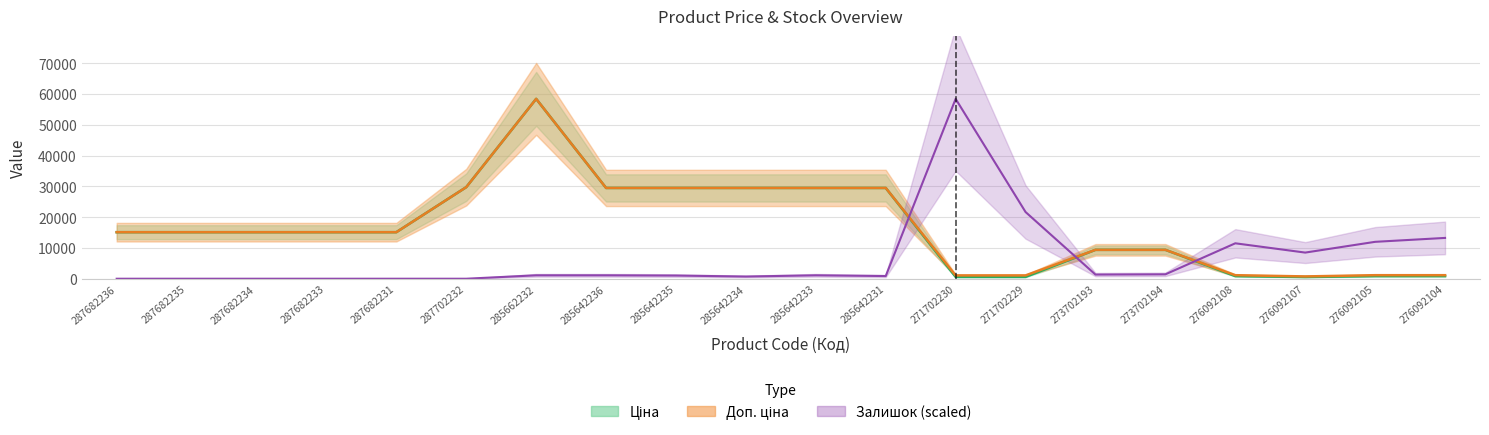

Count the number of data series in this chart.

3